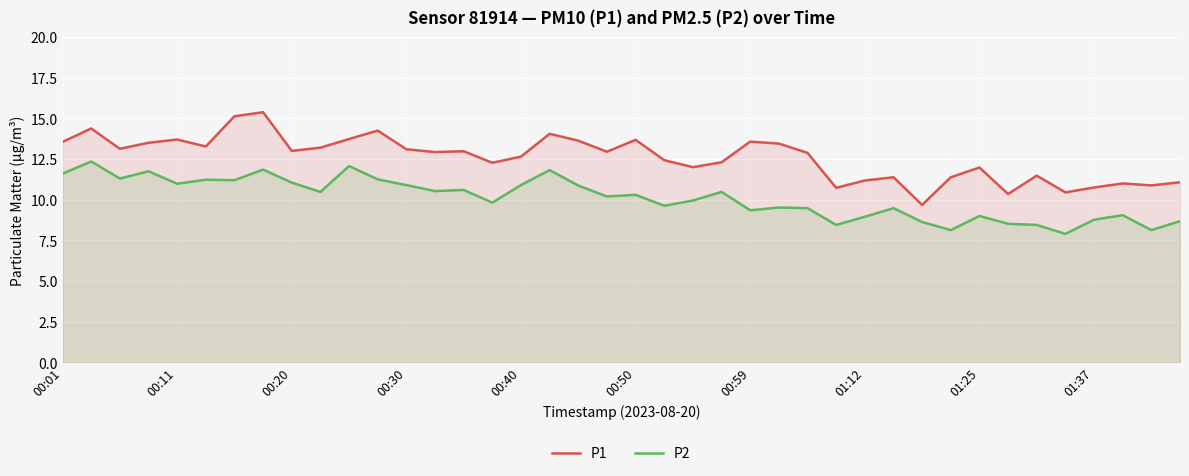

How many interior local peaks does the P1 series have?

12